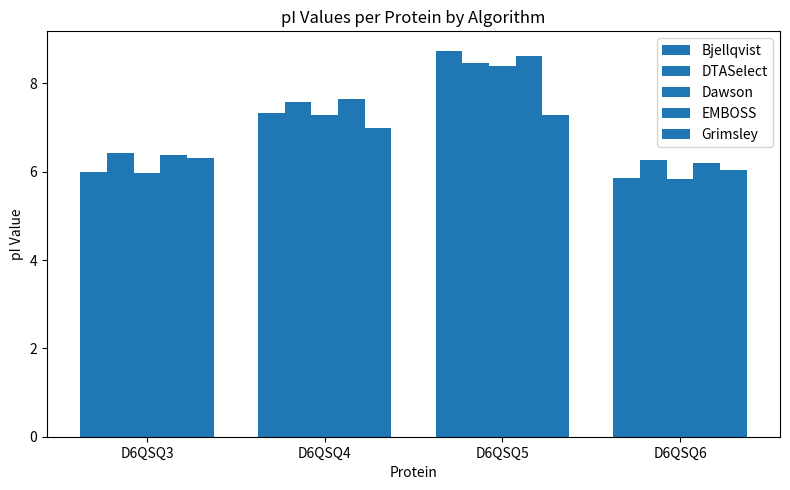

True or false: DTASelect has a value of 4.8 at D6QSQ4.

False